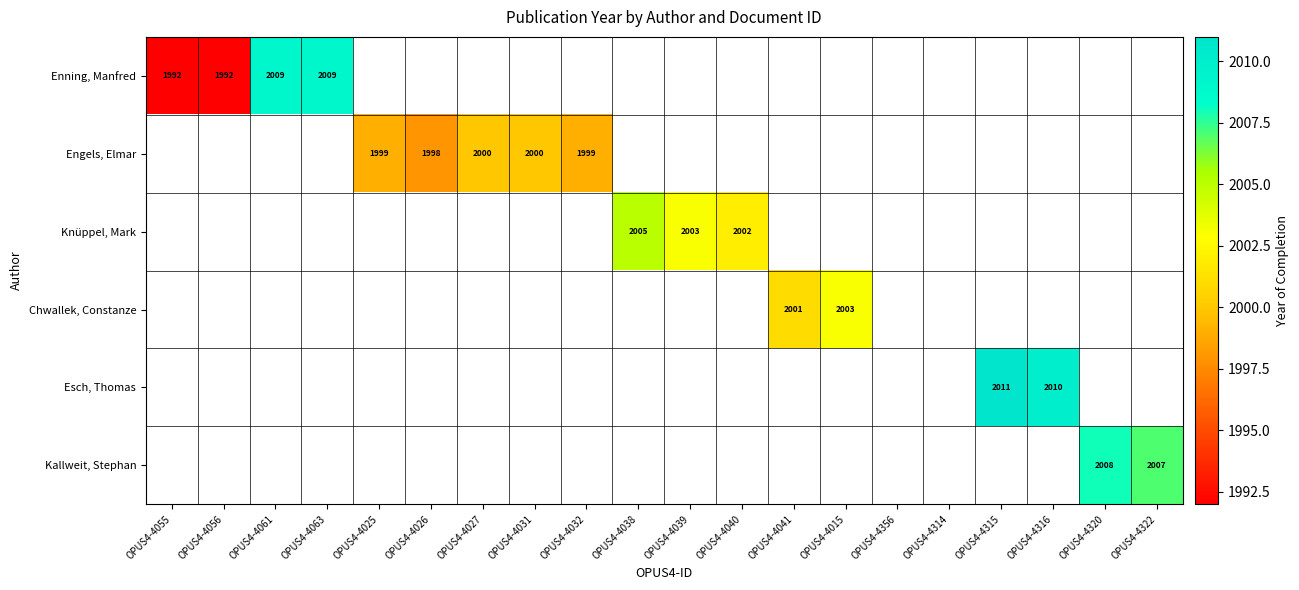

Is the value of Engels, Elmar at OPUS4-4032 greater than the value of Chwallek, Constanze at OPUS4-4015?

No